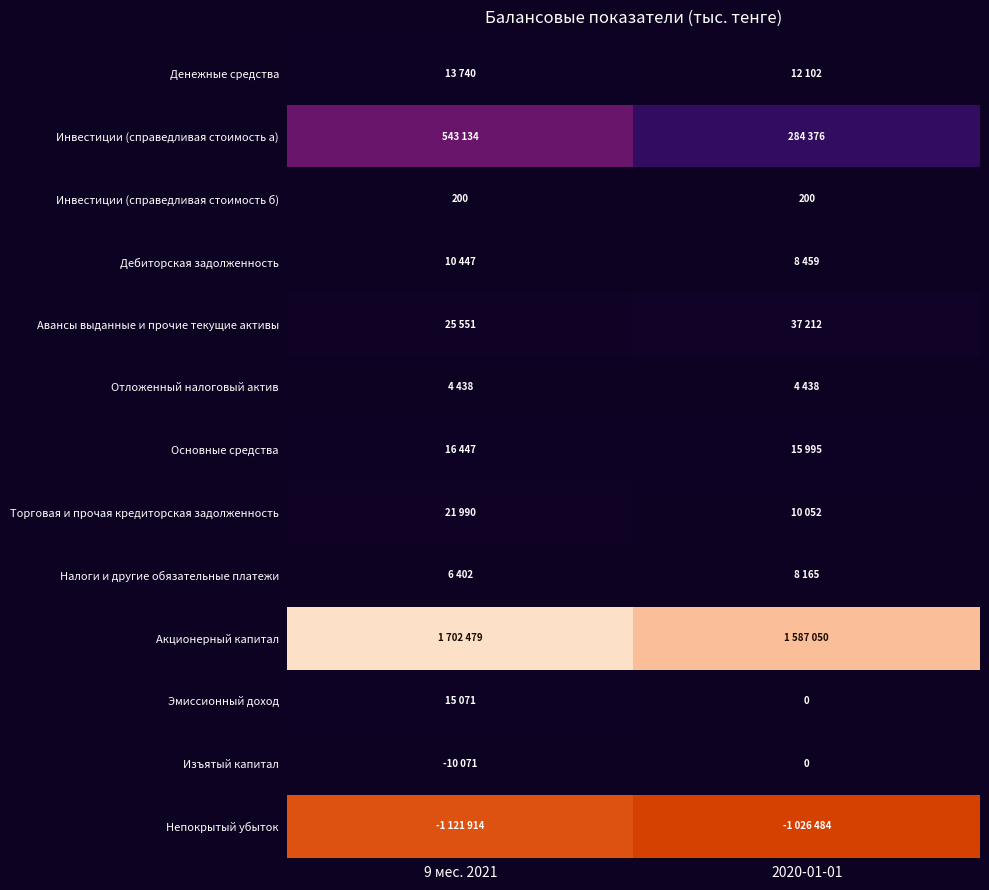

What value does the Инвестиции (справедливая стоимость б) series have at 2020-01-01?

200